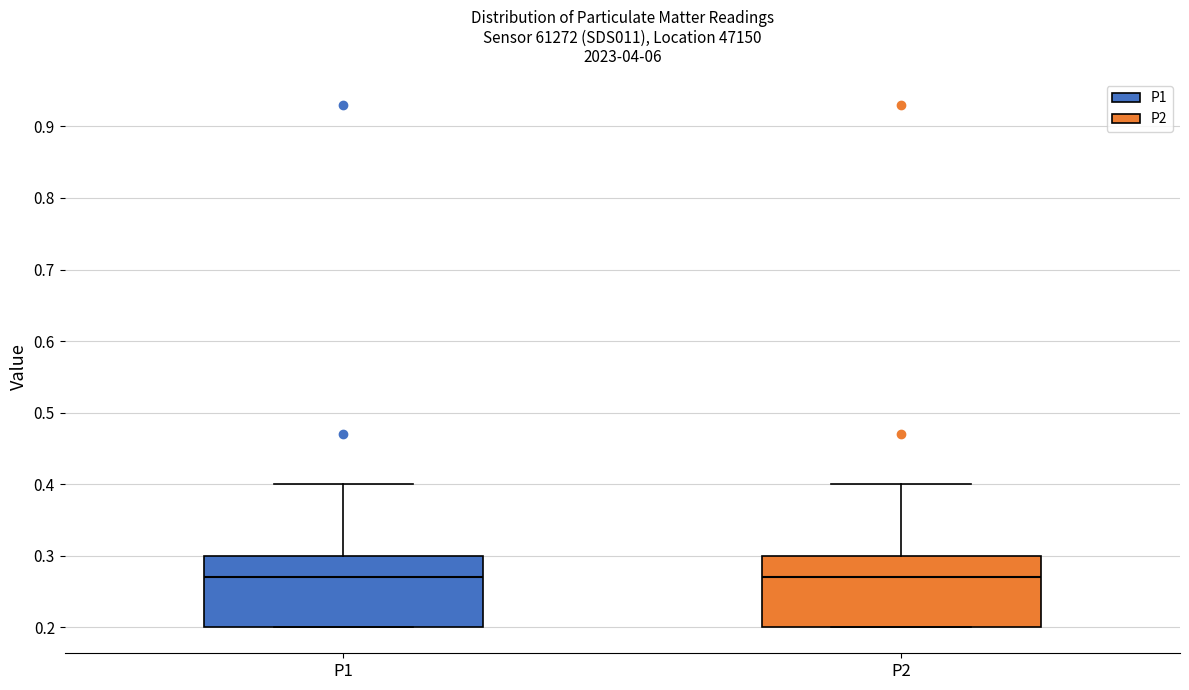

Reading left to right, transcribe this box plot: for each box, give where its median line is, the range the box spans, and where its two whiskers end, as read against the y-axis. The values are not printed on the chart, so give them approximately, as read against the axis.

P1: median 0.27, box 0.20 to 0.30, whiskers 0.20 to 0.40
P2: median 0.27, box 0.20 to 0.30, whiskers 0.20 to 0.40